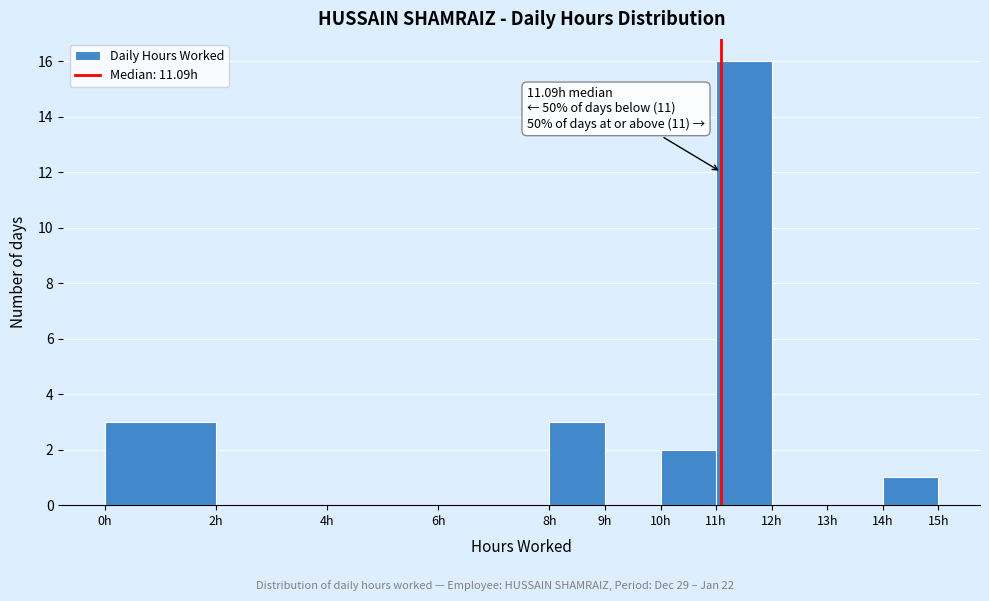

Which range on the x-axis has the tallest bar?

11 to 12